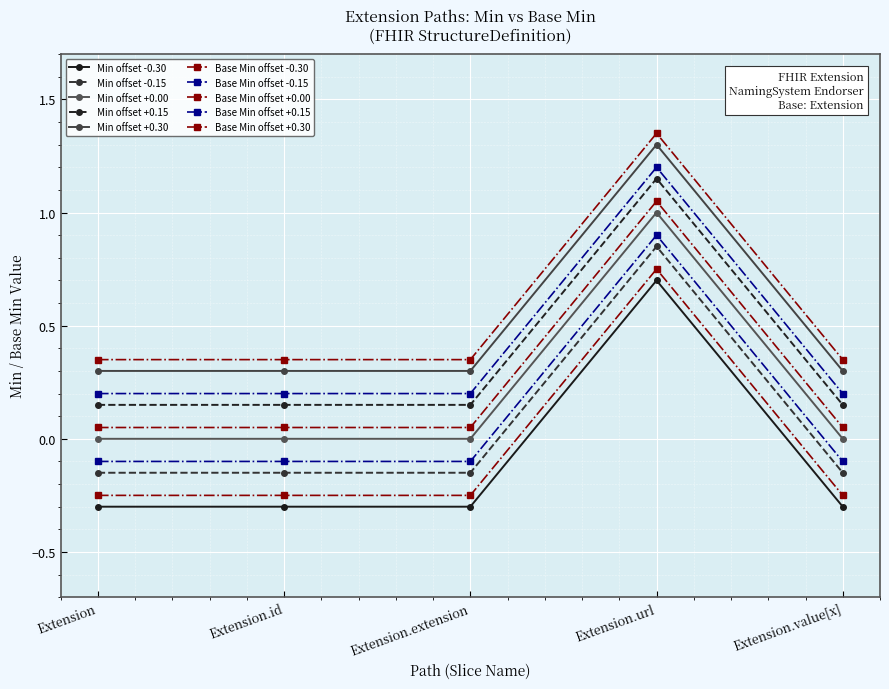

How many lines are shown in the chart?

10